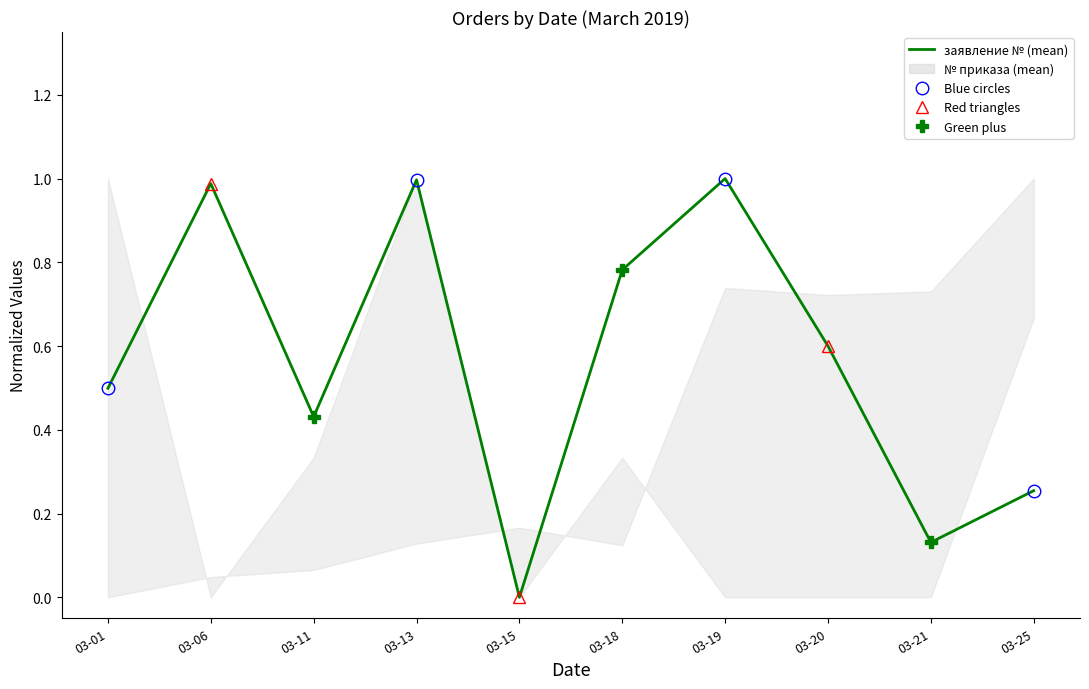

Between which two adjacent categories do № п/п (count) and заявление № (mean) first intersect?

03-01 and 03-06